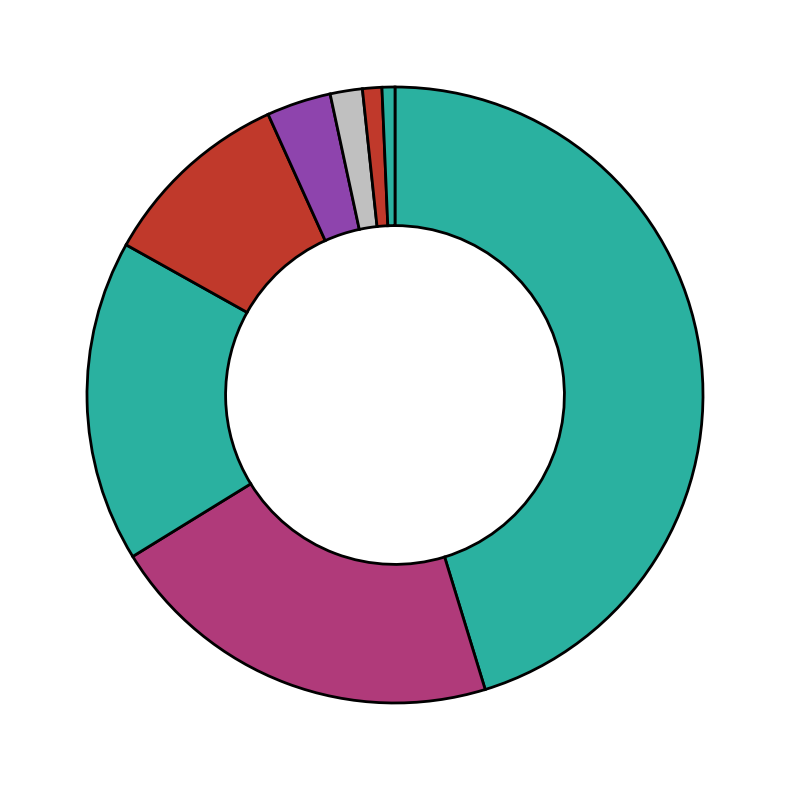

Which category has the biggest portion of the pie?

NN